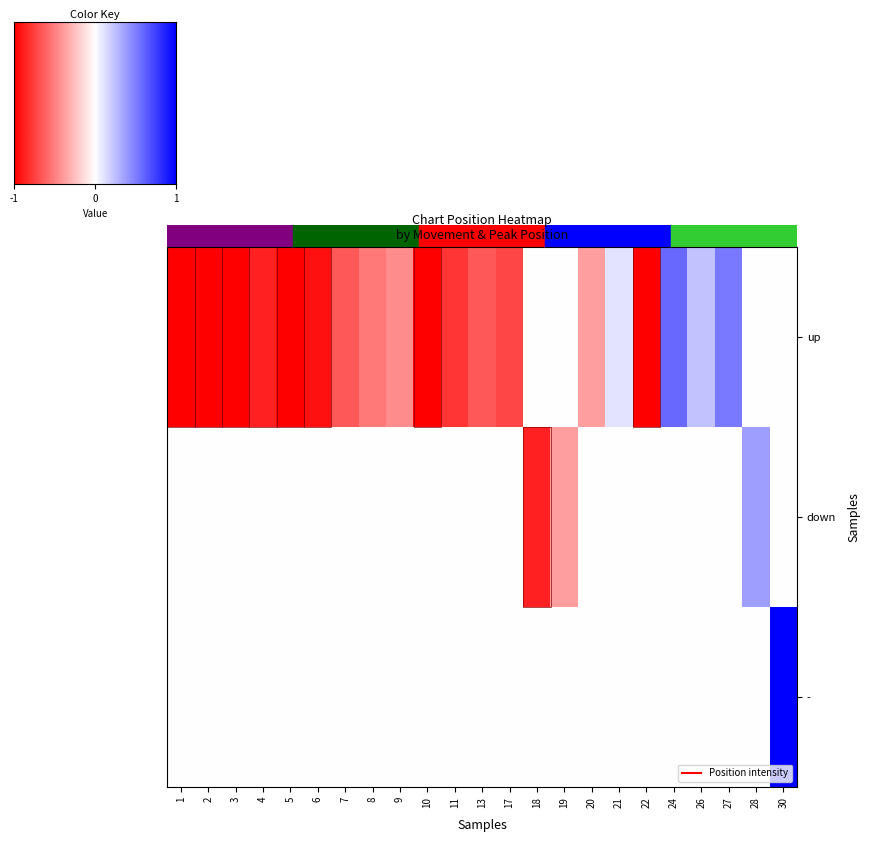

At 13, list the series in order from largest to smallest.

up, down, -